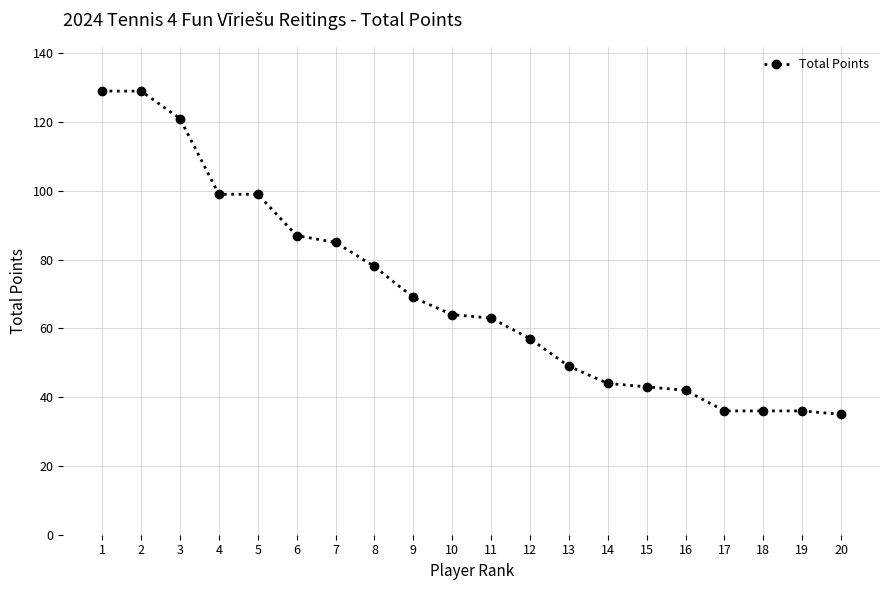

True or false: the data shows 28 at 11.

False